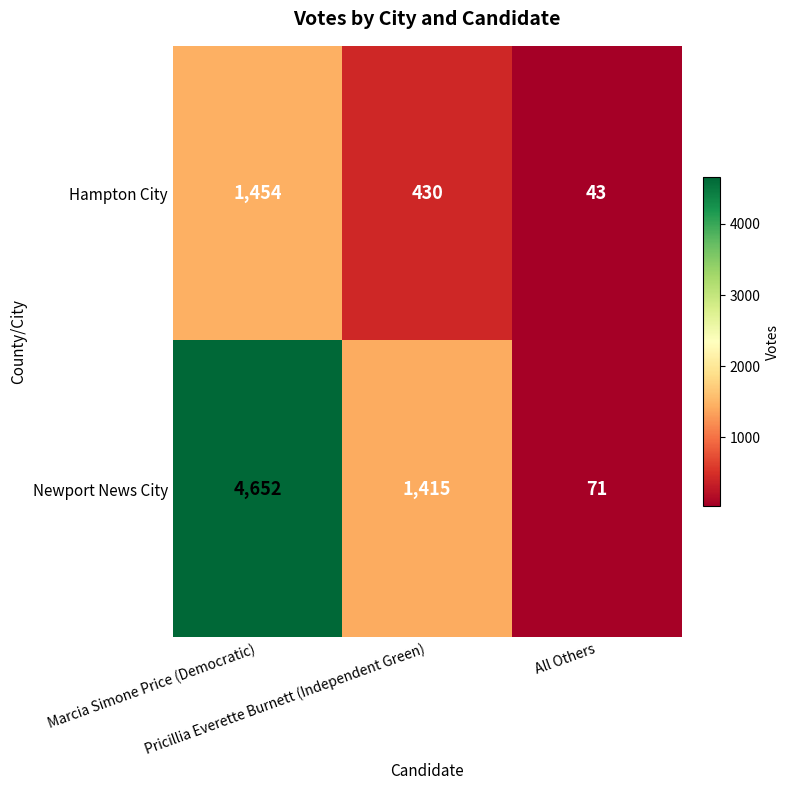

What is the maximum value shown in the chart?

4652